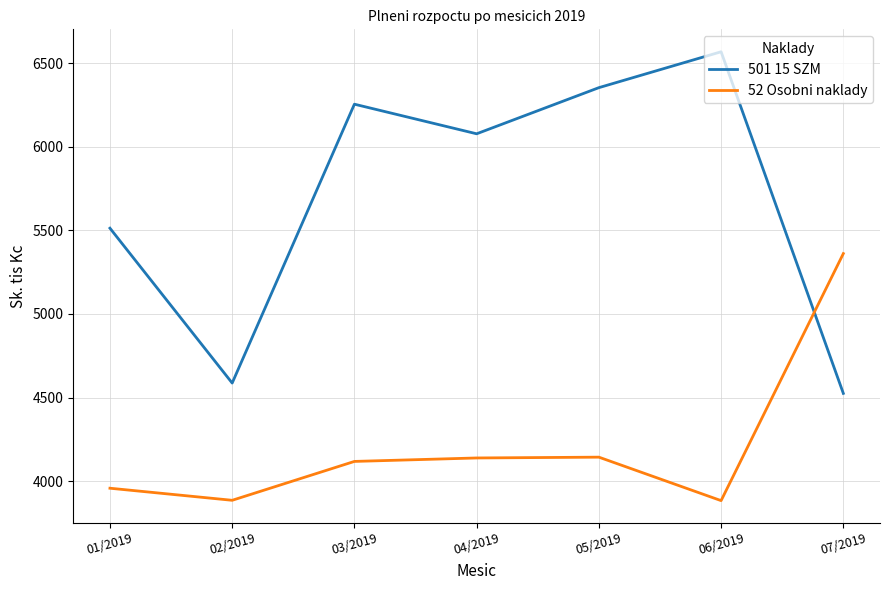

What is the greatest value displayed?

6568.3